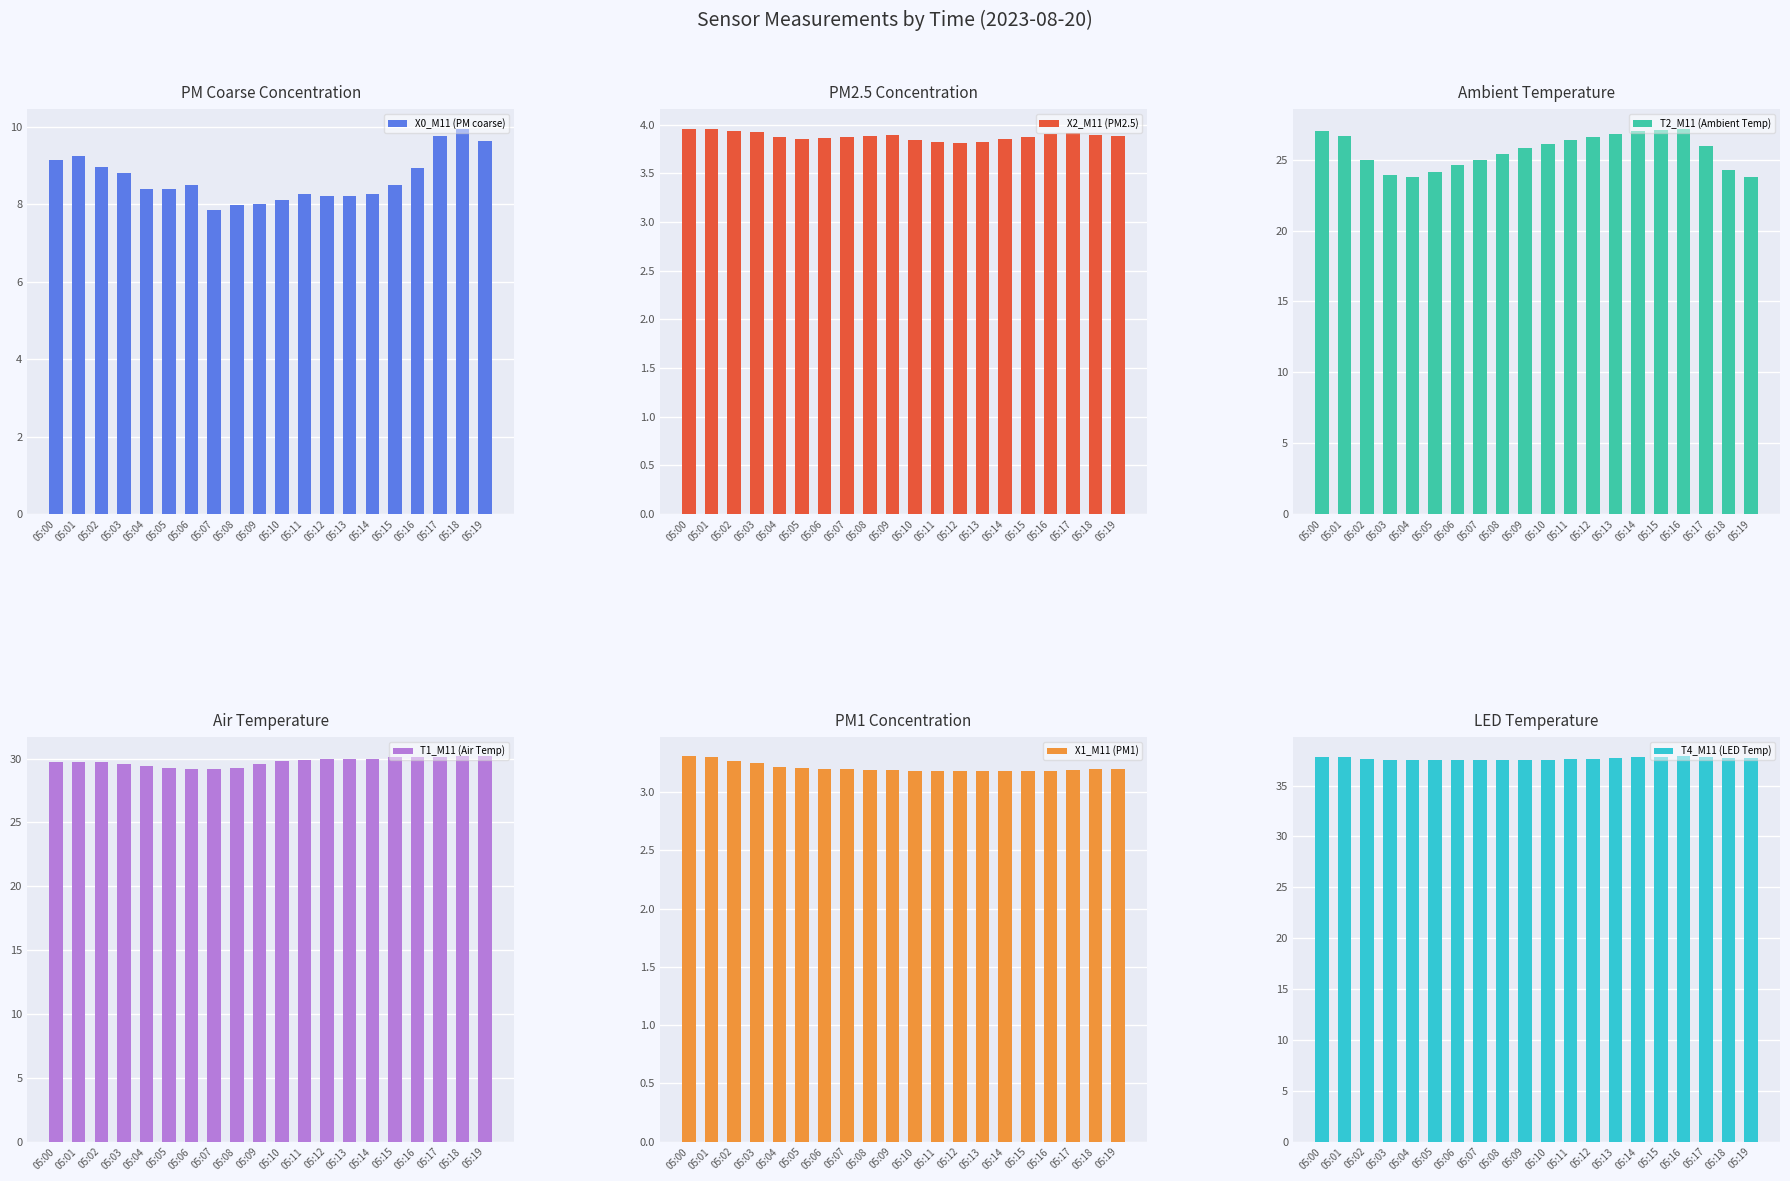

Reading left to right, what are all the values shown in this chart?

X0_M11 (PM coarse): 9.2	9.3	9.0	8.8	8.4	8.4	8.5	7.9	8.0	8.0	8.1	8.3	8.2	8.2	8.3	8.5	8.9	9.8	10.0	9.7
X2_M11 (PM2.5): 4.0	4.0	3.9	3.9	3.9	3.9	3.9	3.9	3.9	3.9	3.8	3.8	3.8	3.8	3.9	3.9	3.9	3.9	3.9	3.9
T2_M11 (Ambient Temp): 27.0	26.7	25.0	23.9	23.8	24.1	24.6	25.0	25.4	25.8	26.1	26.4	26.6	26.8	27.0	27.1	27.2	26.0	24.3	23.8
T1_M11 (Air Temp): 29.7	29.7	29.7	29.6	29.4	29.3	29.2	29.2	29.3	29.6	29.8	29.9	30.0	30.0	30.0	30.1	30.1	30.1	30.2	30.2
X1_M11 (PM1): 3.3	3.3	3.3	3.2	3.2	3.2	3.2	3.2	3.2	3.2	3.2	3.2	3.2	3.2	3.2	3.2	3.2	3.2	3.2	3.2
T4_M11 (LED Temp): 37.8	37.8	37.6	37.5	37.5	37.5	37.5	37.5	37.5	37.5	37.5	37.6	37.6	37.7	37.8	37.8	37.9	37.8	37.7	37.7